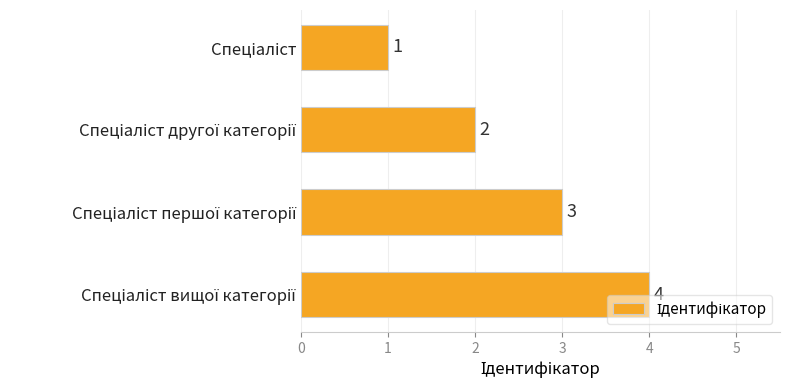

What is the sum of all values?

10